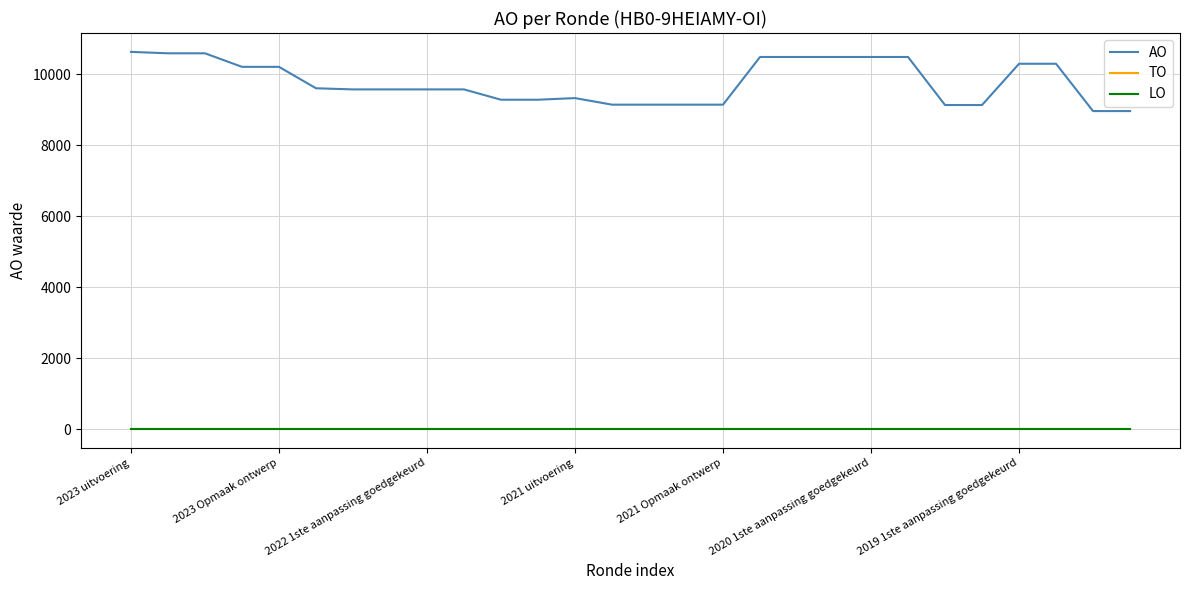

Does the chart have visible grid lines?

Yes